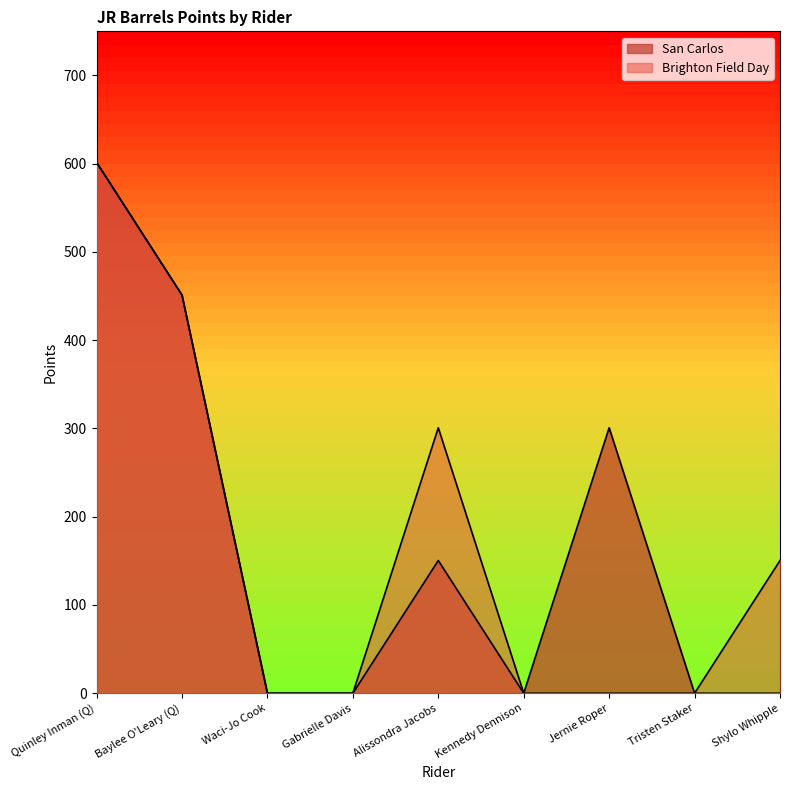

What is the label of the 4th point from the left?

Gabrielle Davis